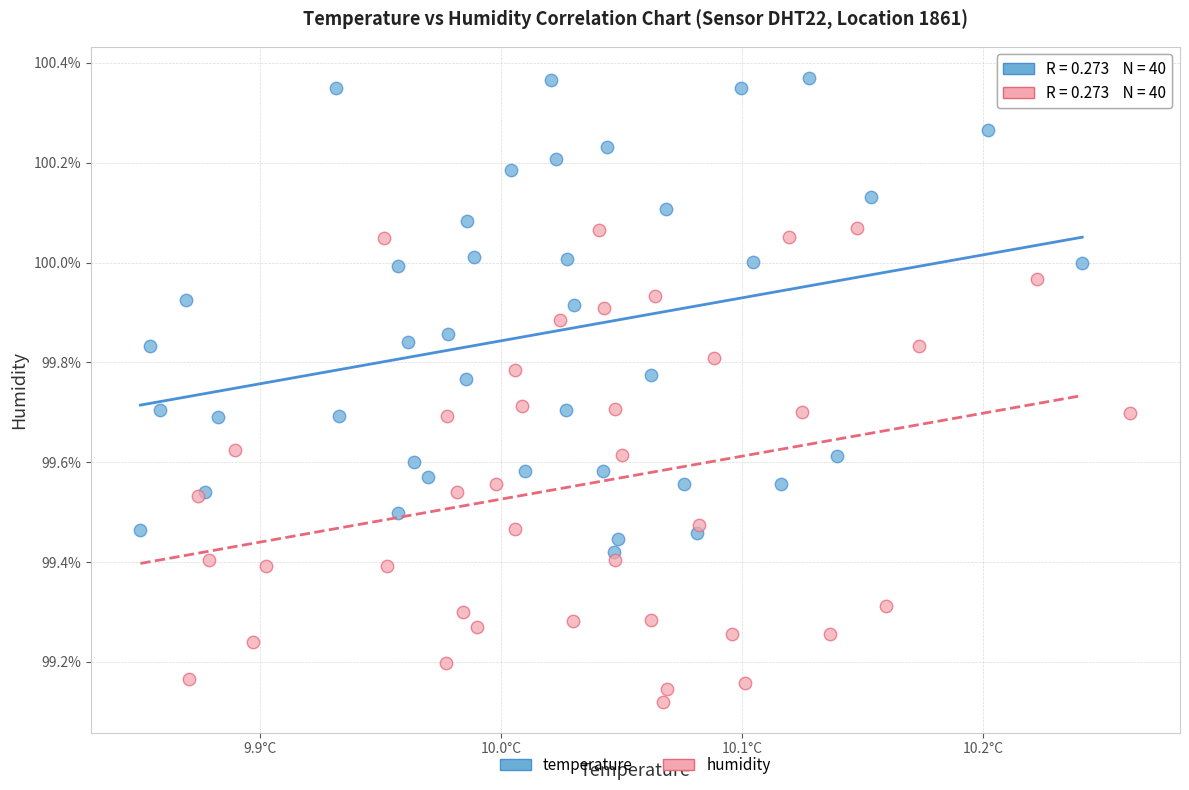

Which series contains the highest Y value?

temperature